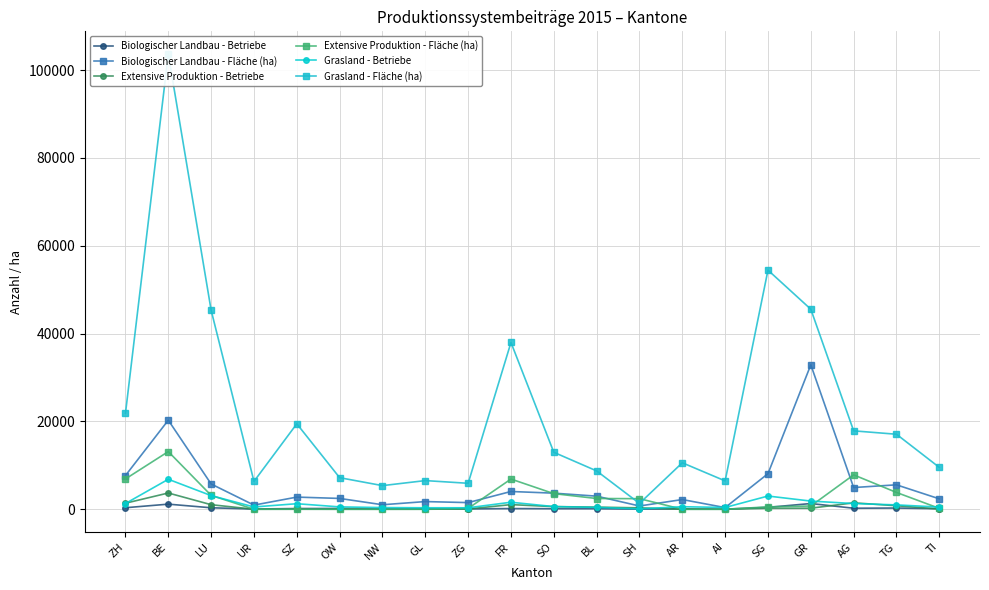

Reading left to right, list all the values displayed in this chart.

Biologischer Landbau - Betriebe: ZH=348	BE=1162	LU=336	UR=55	SZ=163	OW=180	NW=69	GL=80	ZG=79	FR=154	SO=125	BL=123	SH=29	AR=106	AI=23	SG=431	GR=1302	AG=233	TG=277	TI=128
Biologischer Landbau - Fläche (ha): ZH=7679	BE=20276	LU=5750	UR=944	SZ=2767	OW=2464	NW=1026	GL=1747	ZG=1513	FR=4045	SO=3664	BL=2983	SH=743	AR=2210	AI=378	SG=8097	GR=32884	AG=4945	TG=5561	TI=2372
Extensive Produktion - Betriebe: ZH=1375	BE=3702	LU=1038	UR=0	SZ=7	OW=0	NW=0	GL=3	ZG=64	FR=1057	SO=600	BL=485	SH=317	AR=0	AI=0	SG=220	GR=241	AG=1464	TG=800	TI=47
Extensive Produktion - Fläche (ha): ZH=6903	BE=13131	LU=3160	UR=0	SZ=9	OW=0	NW=0	GL=4	ZG=190	FR=6876	SO=3557	BL=2447	SH=2405	AR=0	AI=0	SG=542	GR=738	AG=7831	TG=3825	TI=202
Grasland - Betriebe: ZH=1306	BE=6826	LU=3105	UR=522	SZ=1262	OW=538	NW=383	GL=335	ZG=337	FR=1598	SO=608	BL=425	SH=87	AR=576	AI=406	SG=3009	GR=1861	AG=1298	TG=992	TI=497
Grasland - Fläche (ha): ZH=21841	BE=103627	LU=45308	UR=6341	SZ=19457	OW=7187	NW=5380	GL=6525	ZG=5911	FR=37971	SO=12968	BL=8730	SH=1326	AR=10581	AI=6455	SG=54442	GR=45545	AG=17850	TG=17078	TI=9531